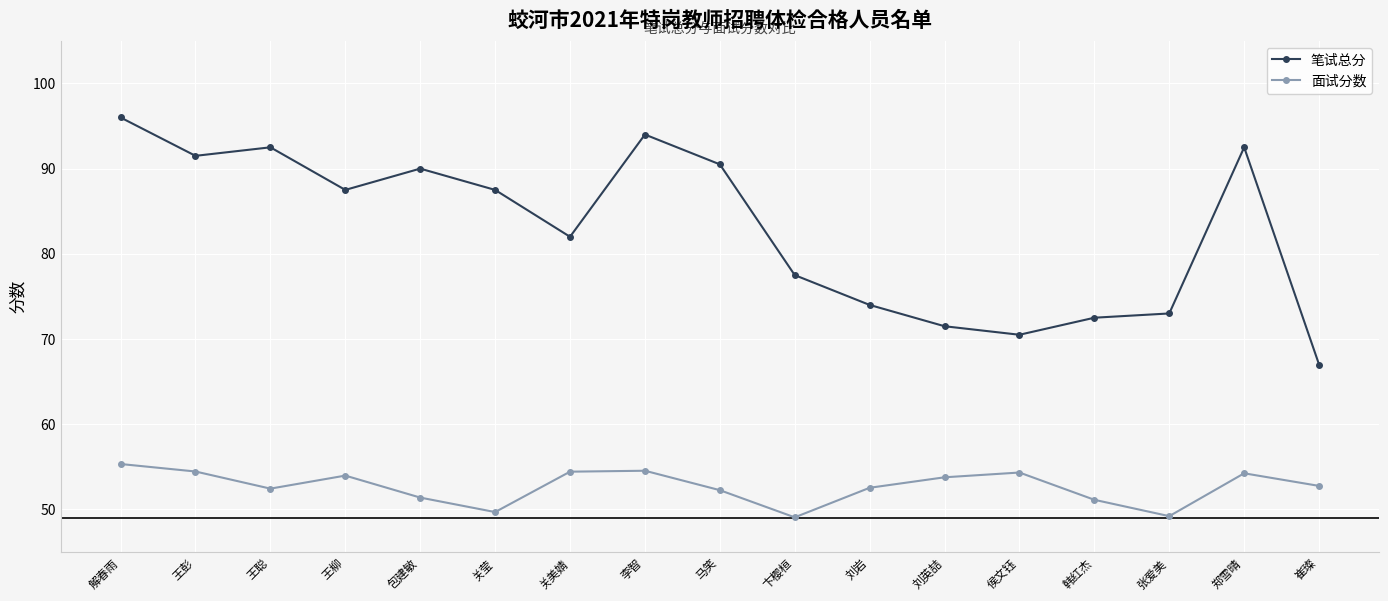

What value does the 笔试总分 series have at 郑雪晴?

92.5